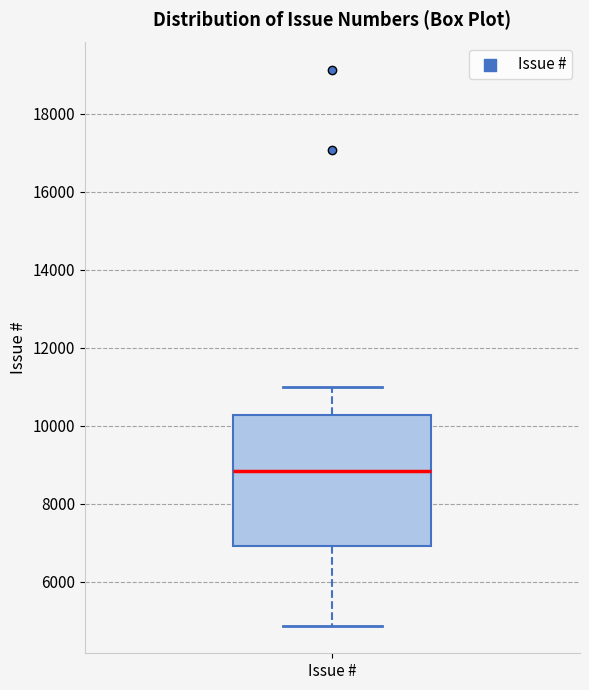

Transcribe this box plot: give where the median line is, the range the box spans, and where the two whiskers end, as read against the y-axis. The values are not printed on the chart, so give them approximately, as read against the axis.

median 8800, box 7000 to 10200, whiskers 4800 to 11000